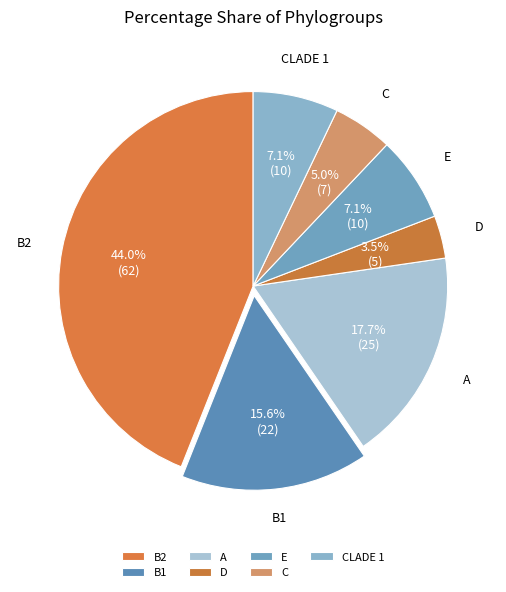

To the nearest percent, what is the difference between the CLADE 1 and D slice percentages?

4%